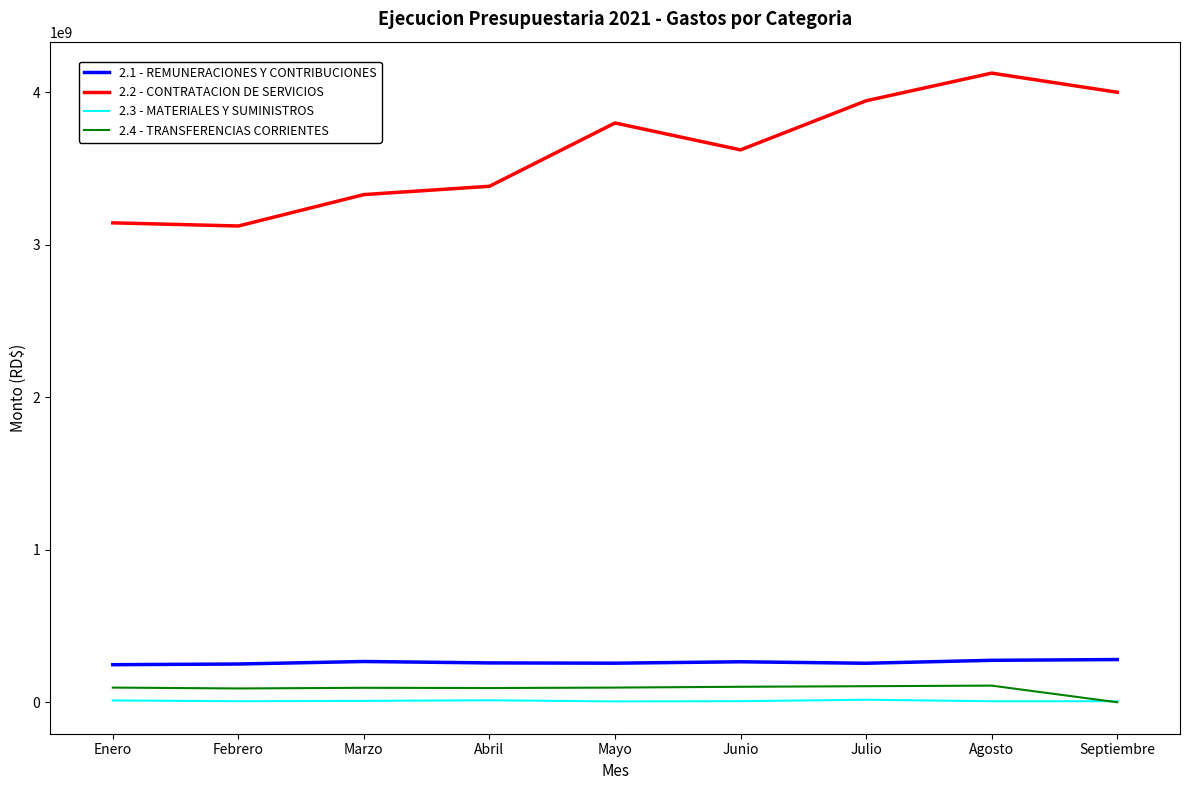

Which series has the largest range (max minus min)?

2.2 - CONTRATACION DE SERVICIOS